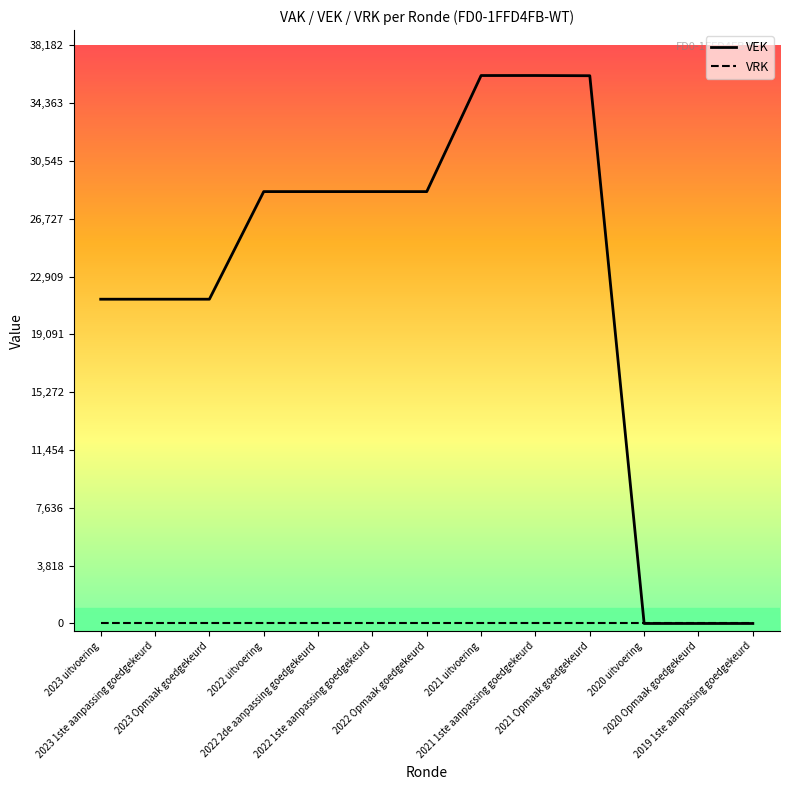

What is the maximum value for VEK?

36182